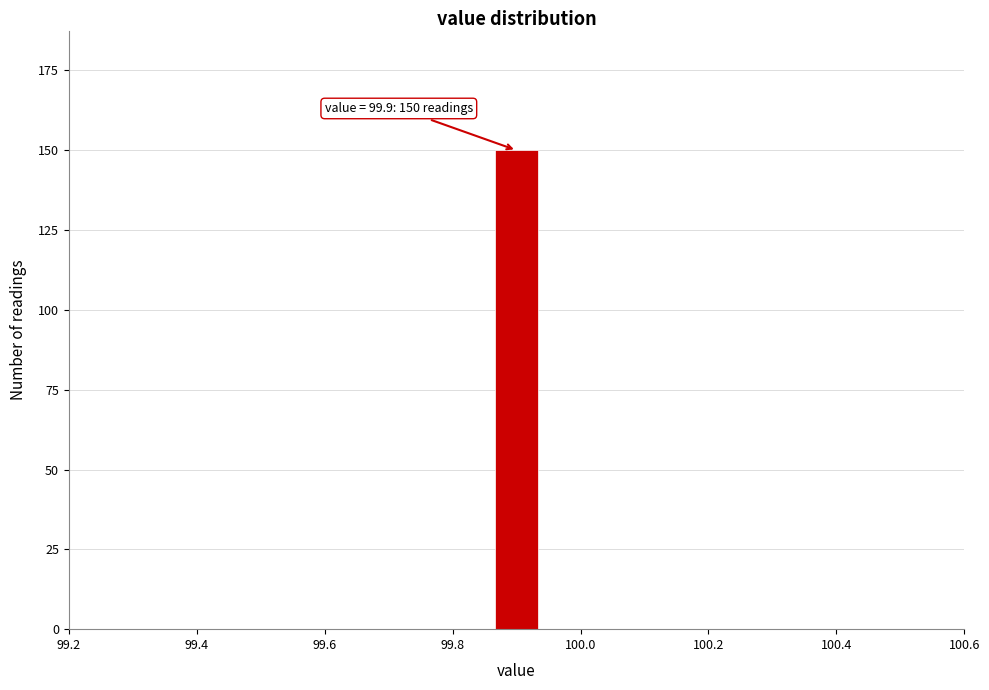

Read against the x-axis, roughly where is the centre of the tallest bar?

99.90